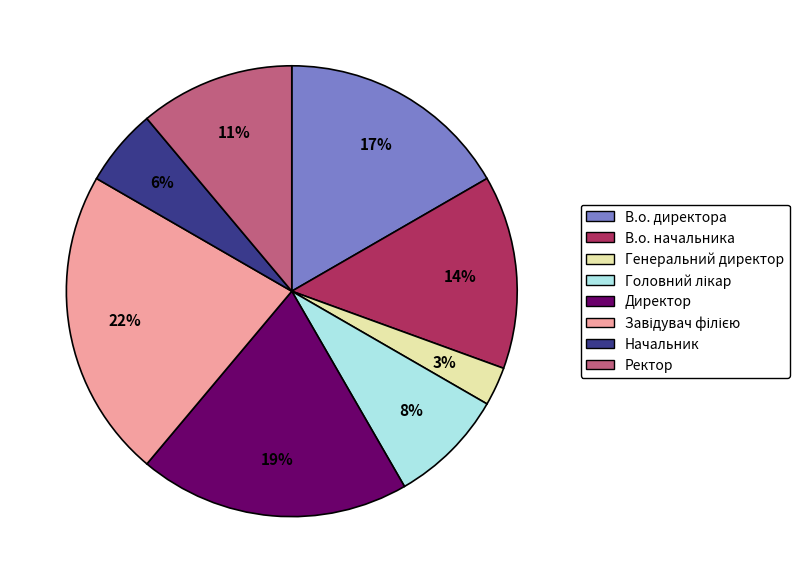

Is there a majority slice in this chart?

No